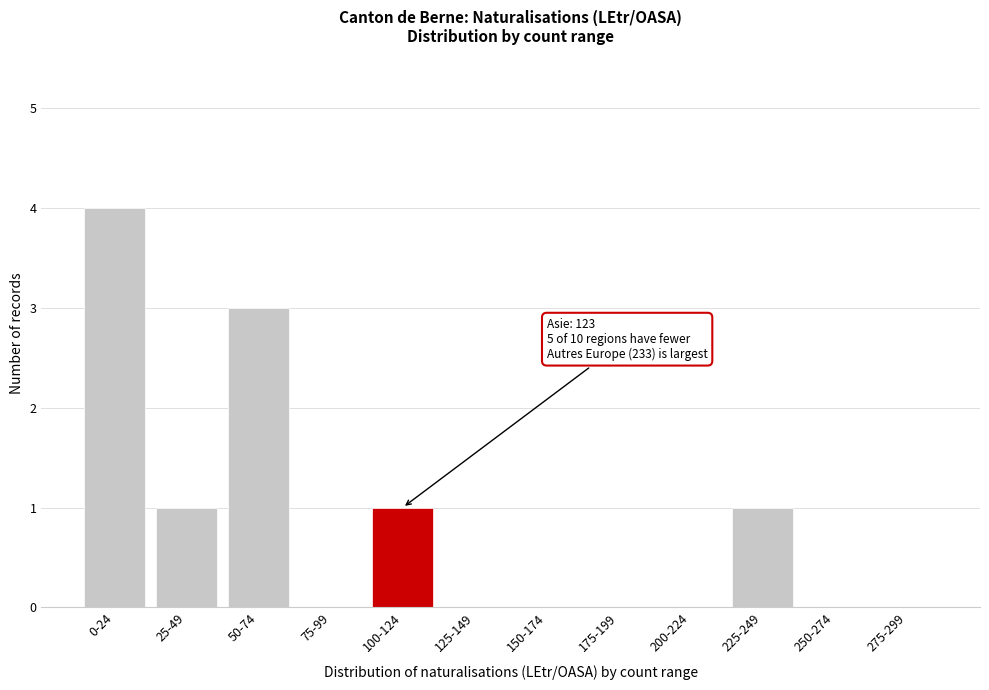

Reading right to left, list all the values displayed in this chart.

275-299=0	250-274=0	225-249=1	200-224=0	175-199=0	150-174=0	125-149=0	100-124=1	75-99=0	50-74=3	25-49=1	0-24=4